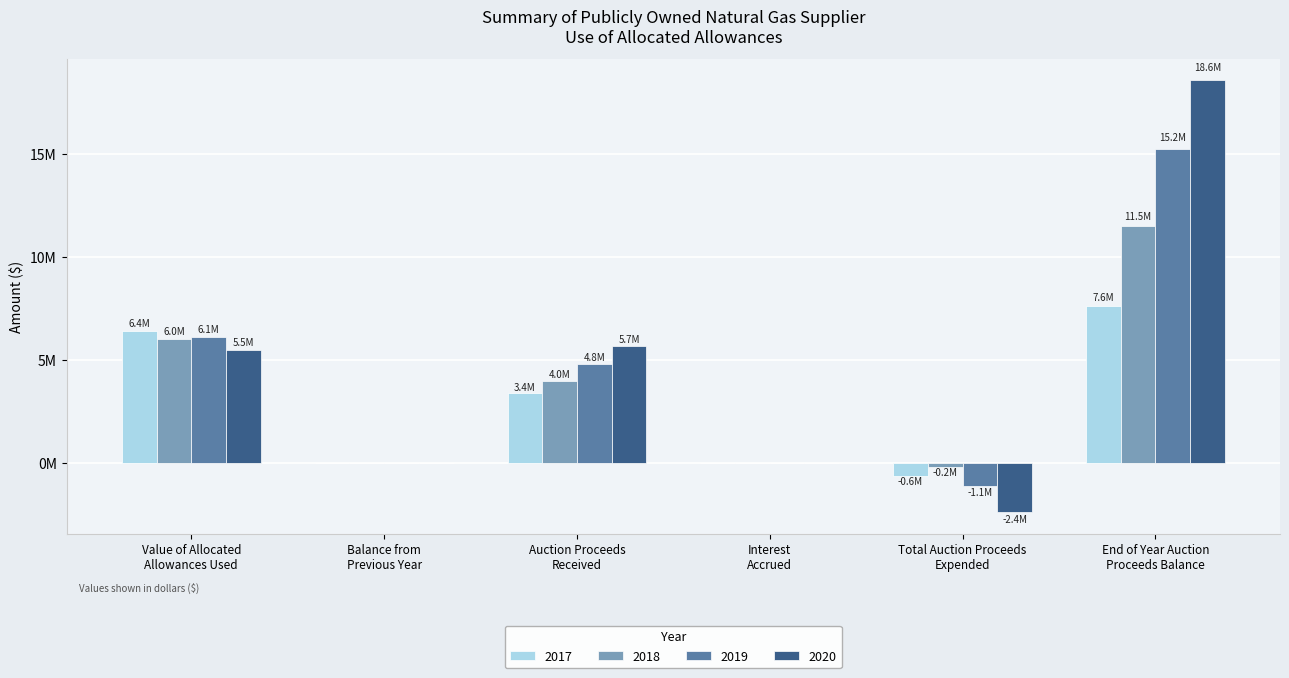

Does the chart contain stacked bars?

No